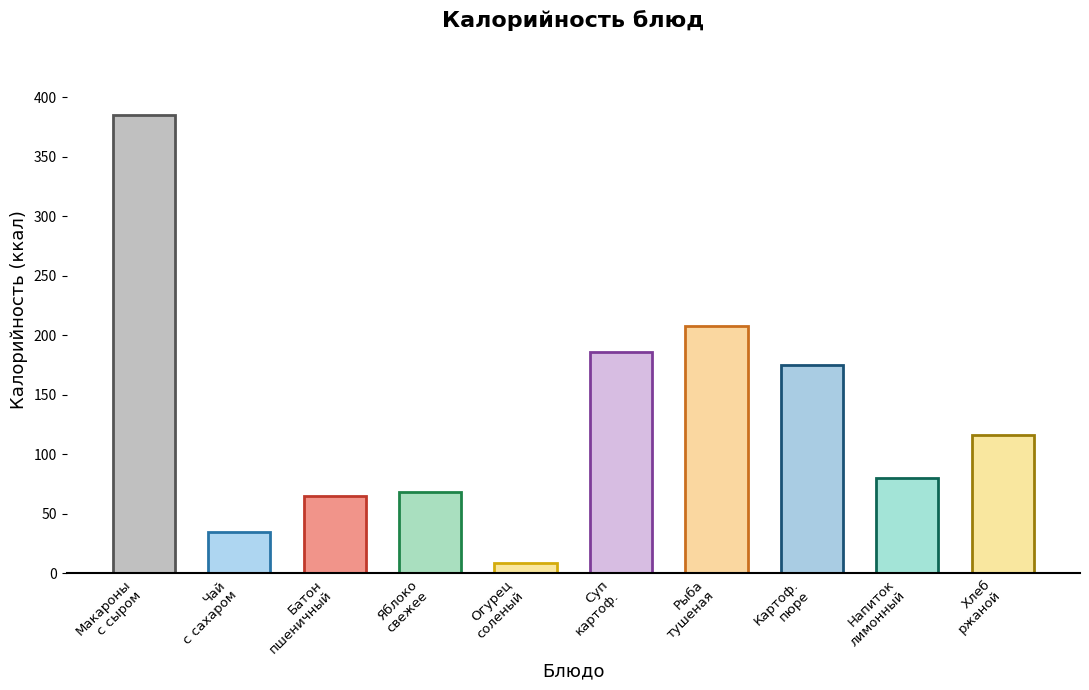

Is it true that the value at Макароны
с сыром is 128?

False